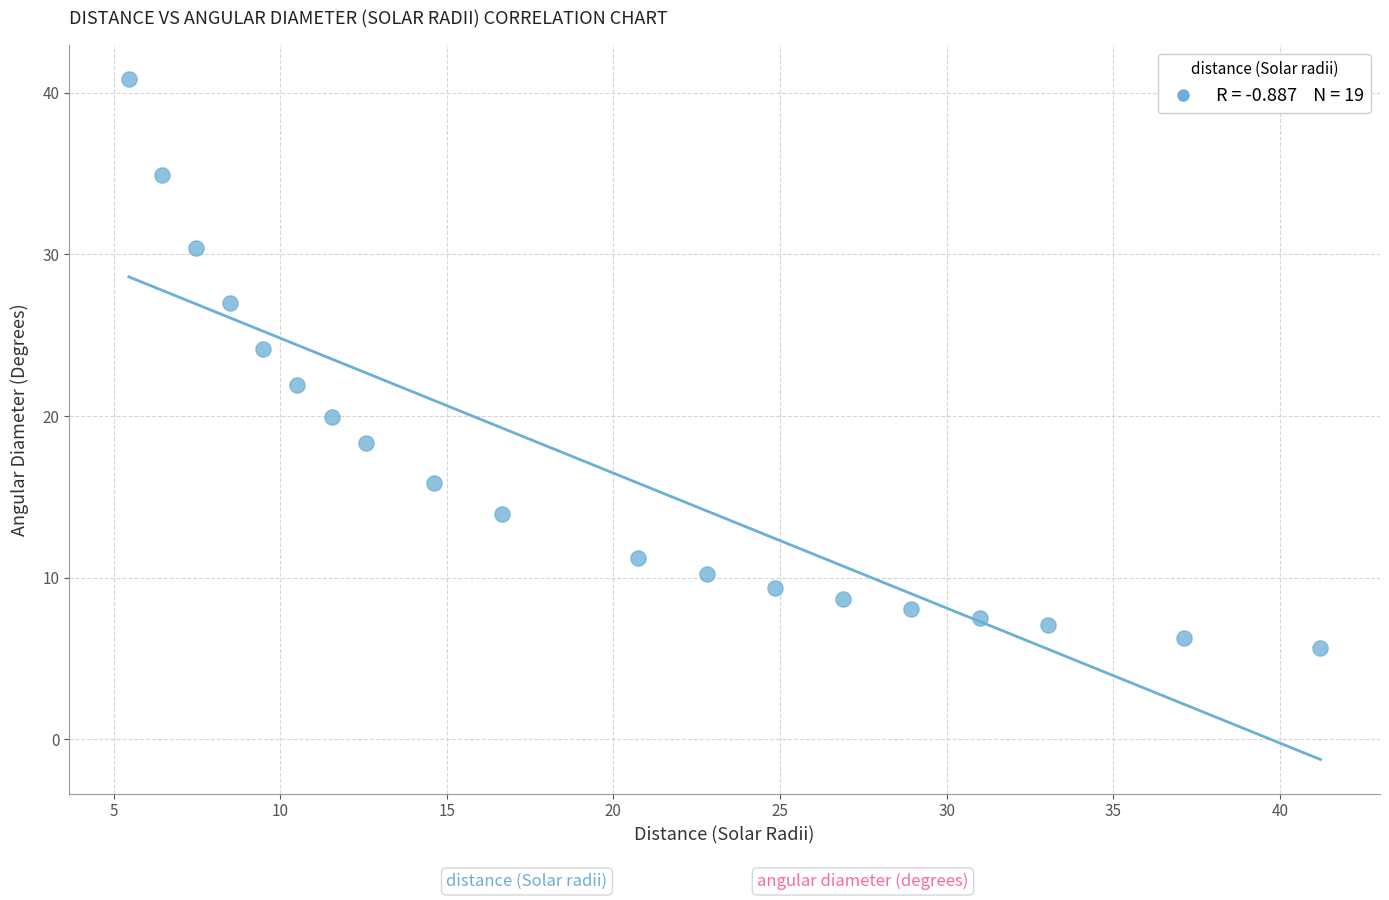

What is the range of X values (max minus min)?

35.8